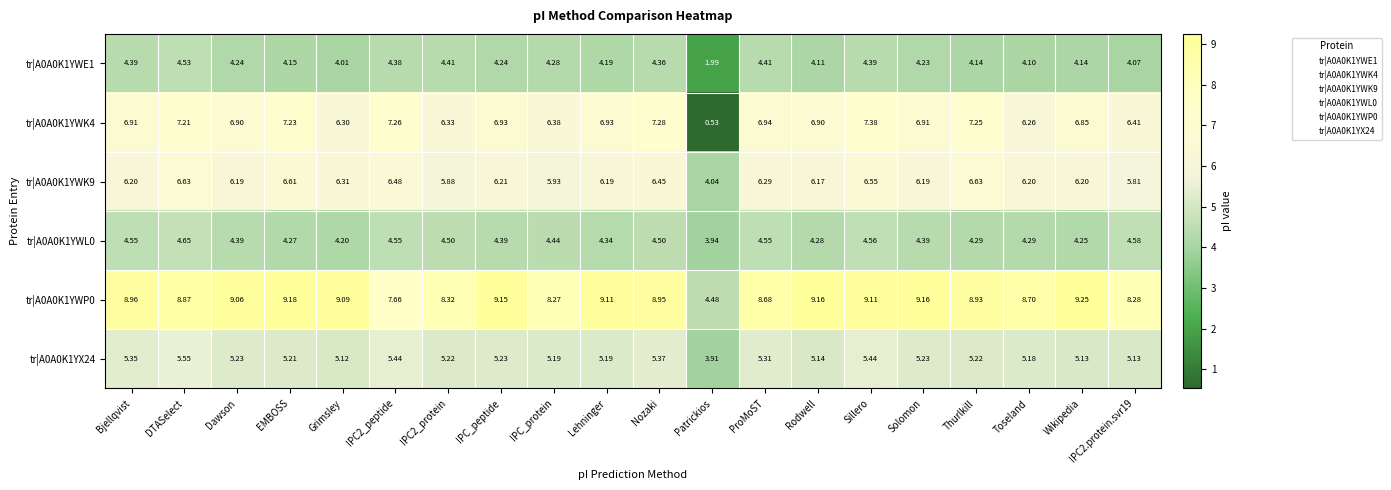

At which label does tr|A0A0K1YWK9 first exceed 6?

Bjellqvist